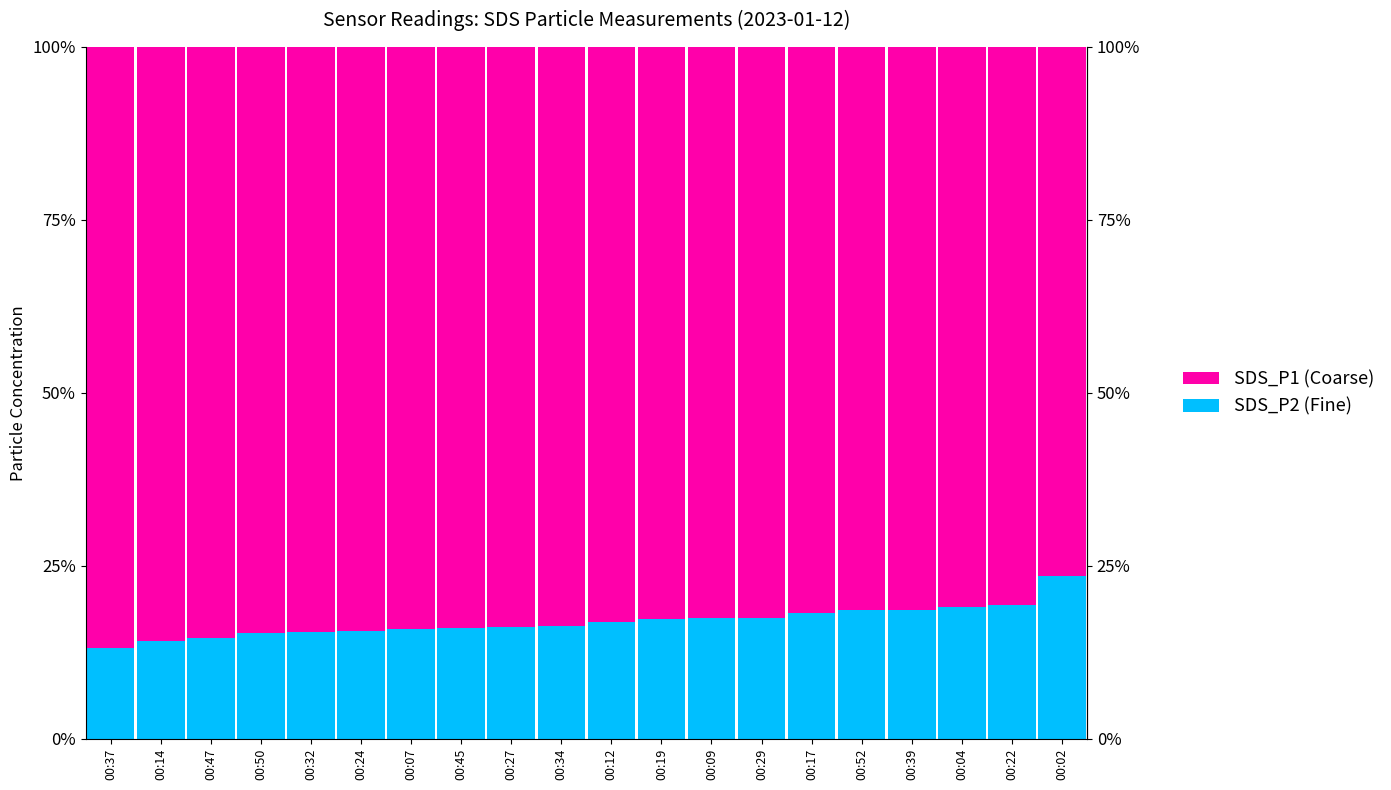

What is the difference between the highest and lowest values at 00:50?

69.4